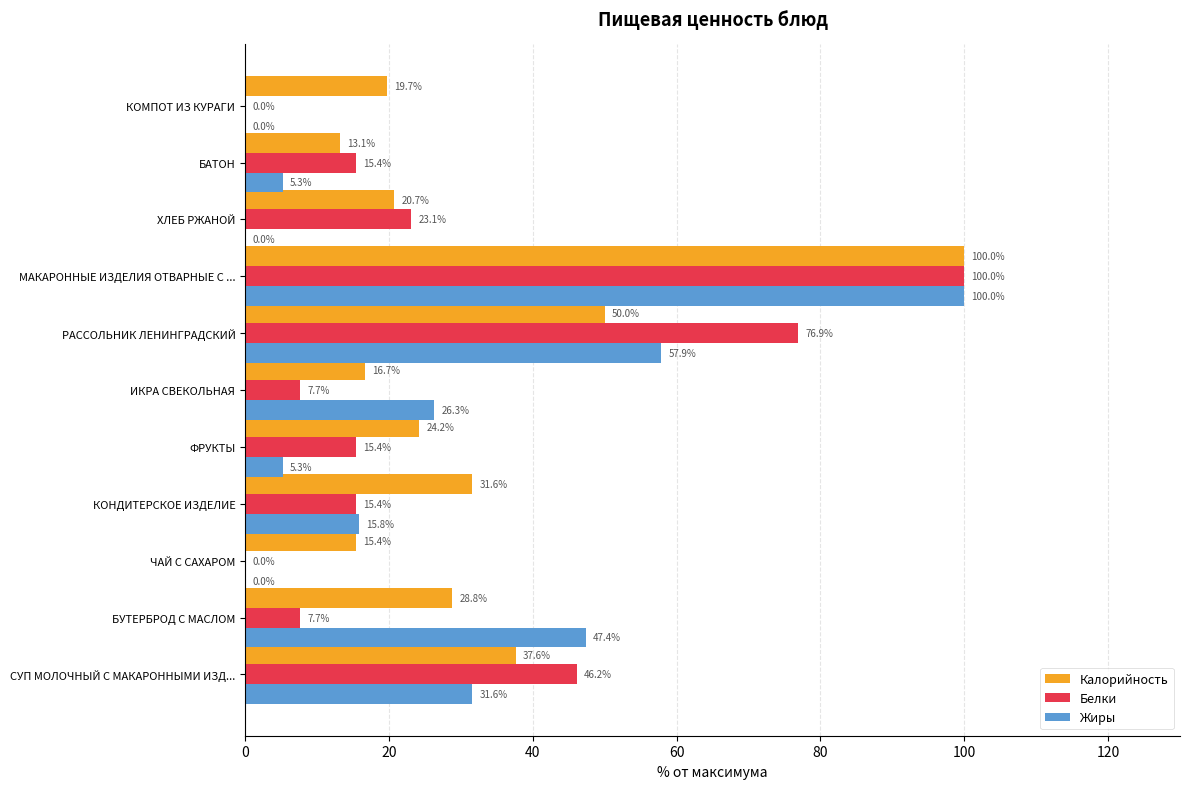

Which category has the highest value in the Белки series?

МАКАРОННЫЕ ИЗДЕЛИЯ ОТВАРНЫЕ С ...